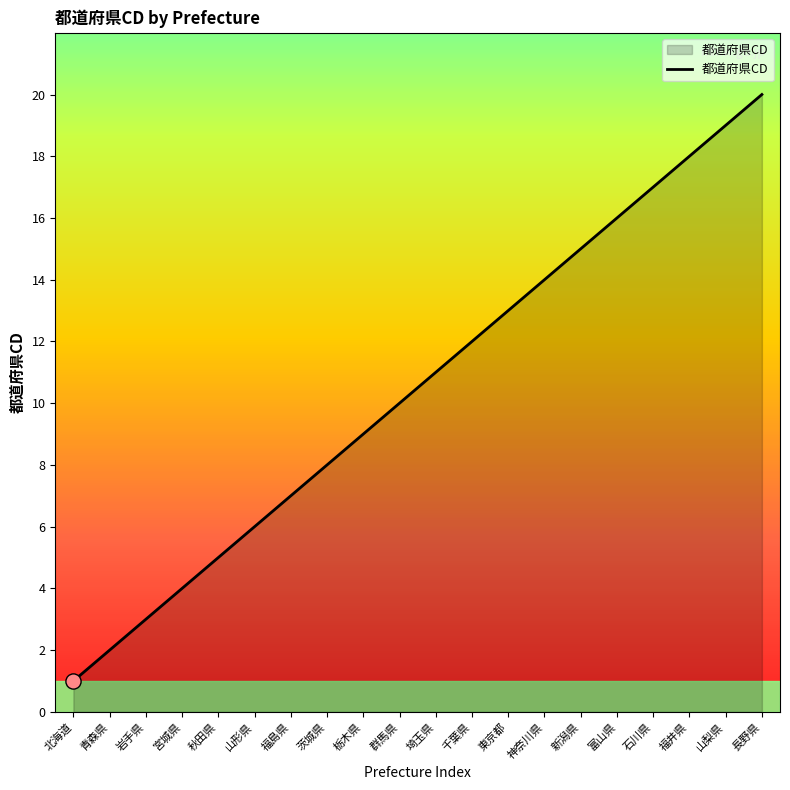

Which has a higher value, 福島県 or 山形県?

福島県